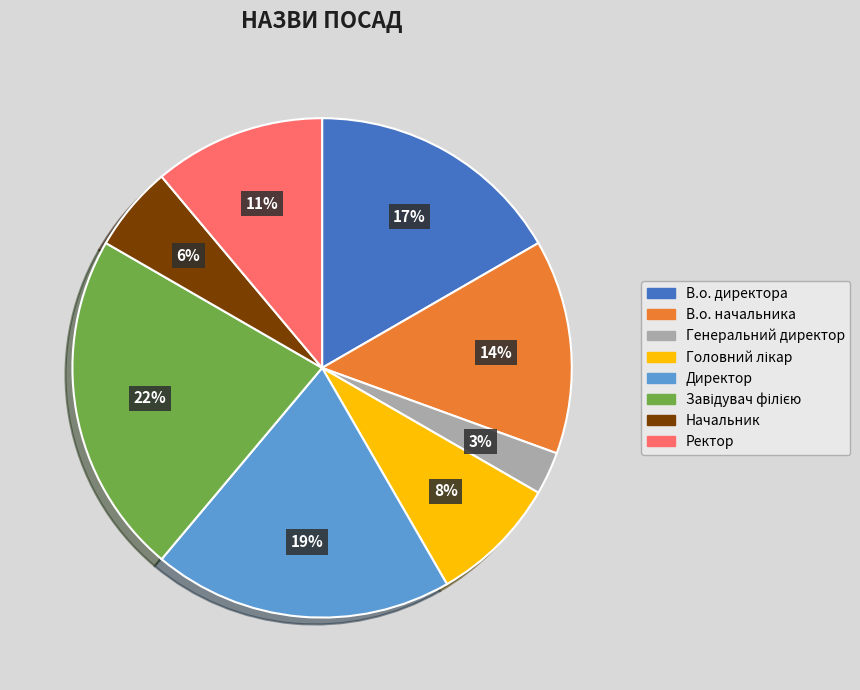

Is Директор the majority of the pie?

No